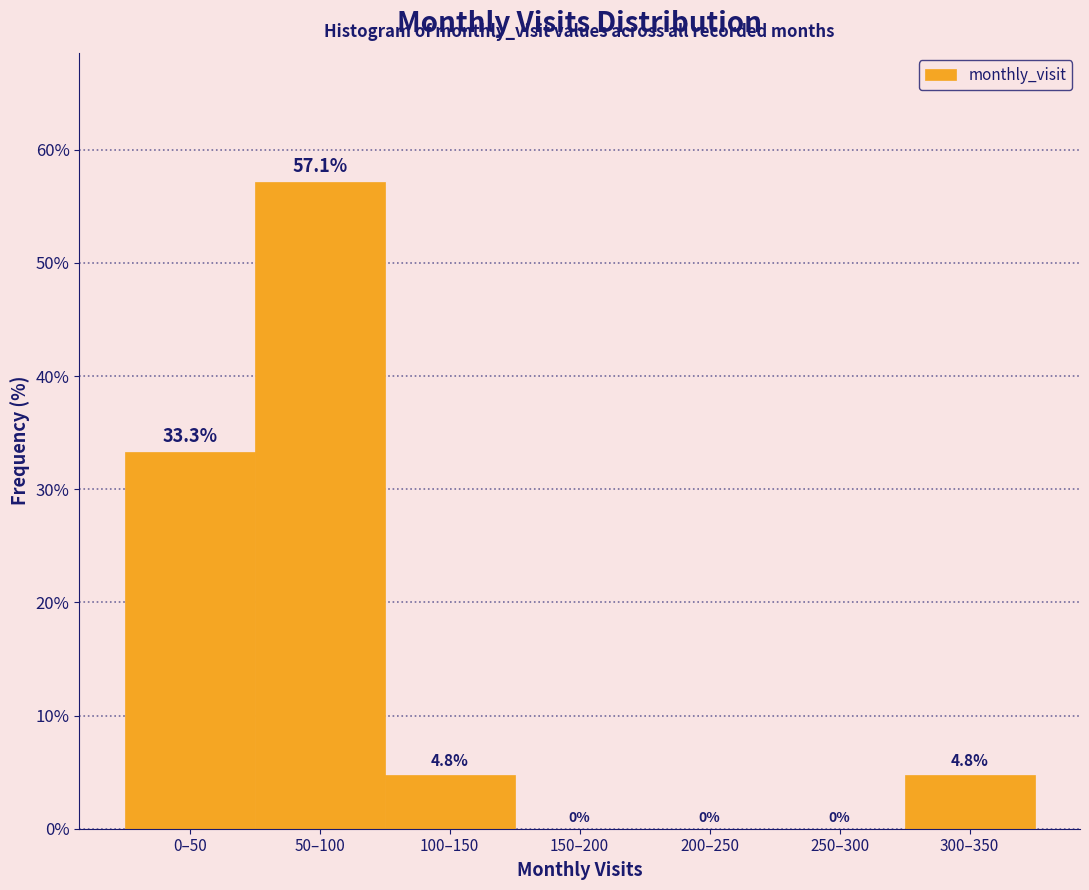

Reading left to right, what are all the values shown in this chart?

0–50=33.3	50–100=57.1	100–150=4.8	150–200=0.0	200–250=0.0	250–300=0.0	300–350=4.8